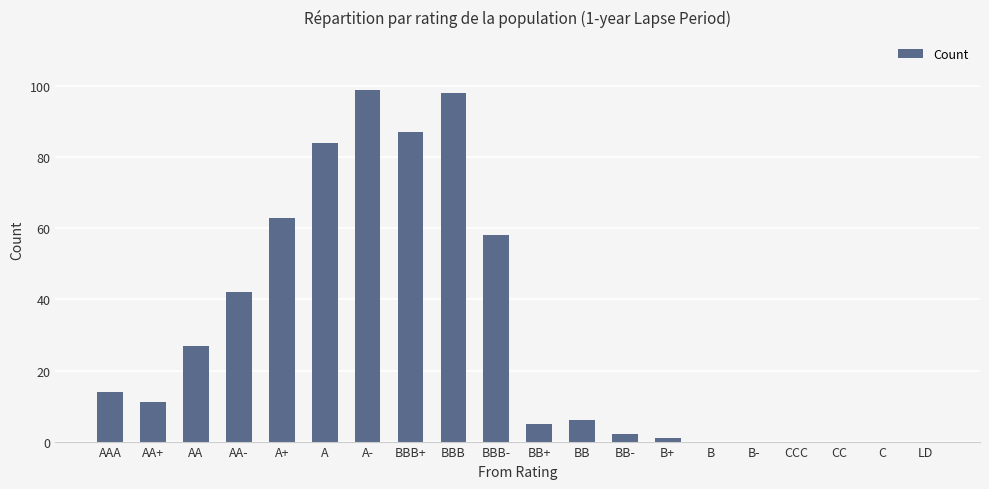

Are the bars horizontal?

No